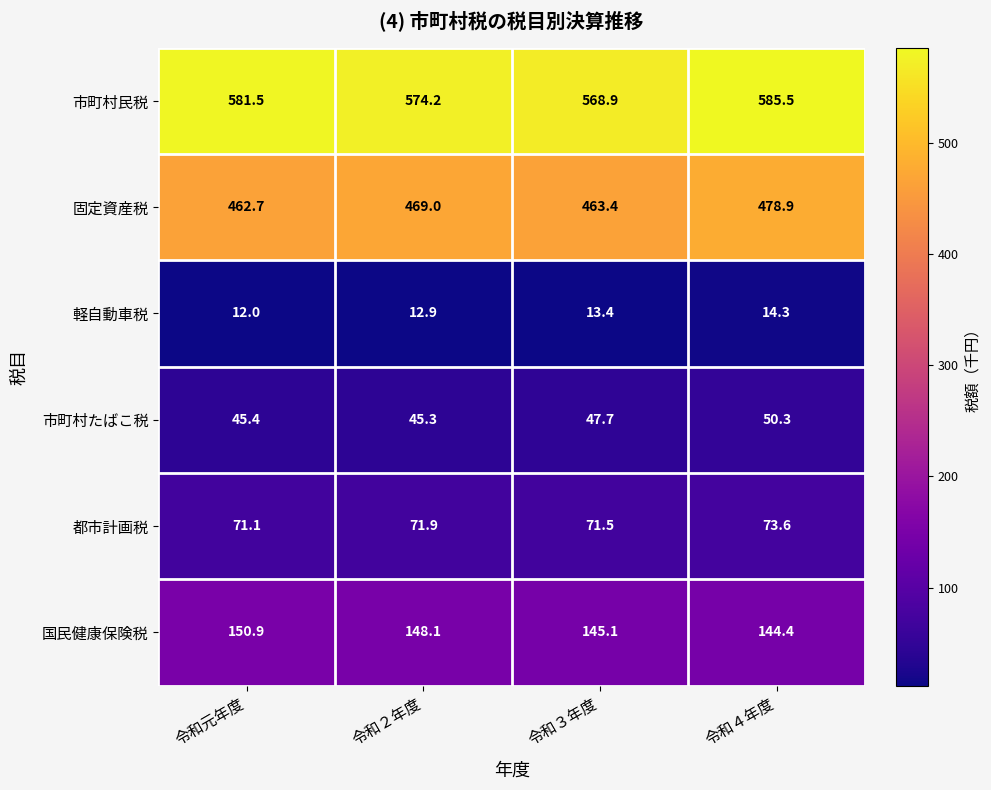

Between 令和元年度 and 令和３年度, which series saw the biggest shift?

市町村民税